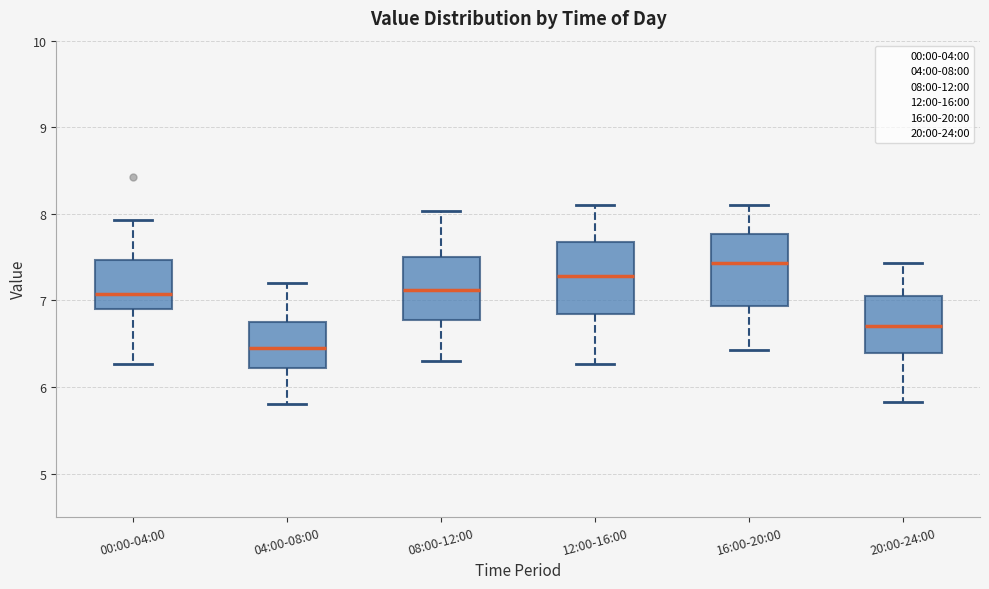

Reading left to right, read every box against the y-axis: the position of its median line, the range the box covers, and the ends of its whiskers. The values are not printed on the chart, so give them approximately, as read against the axis.

00:00-04:00: median 7.1, box 6.9 to 7.5, whiskers 6.3 to 7.9
04:00-08:00: median 6.5, box 6.2 to 6.7, whiskers 5.8 to 7.2
08:00-12:00: median 7.1, box 6.8 to 7.5, whiskers 6.3 to 8.0
12:00-16:00: median 7.3, box 6.8 to 7.7, whiskers 6.3 to 8.1
16:00-20:00: median 7.4, box 6.9 to 7.8, whiskers 6.4 to 8.1
20:00-24:00: median 6.7, box 6.4 to 7.0, whiskers 5.8 to 7.4